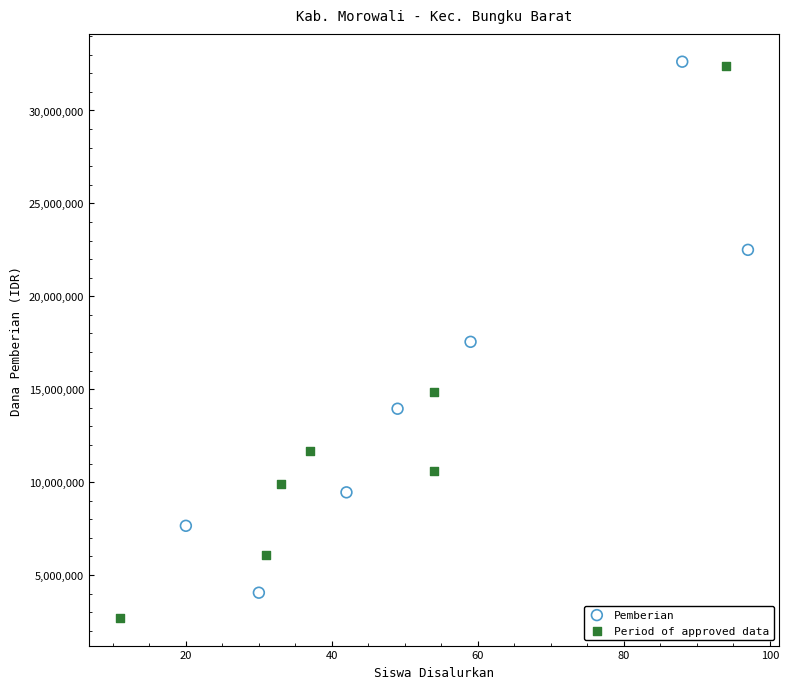

Which series has the largest Y range (max minus min)?

Period of approved data